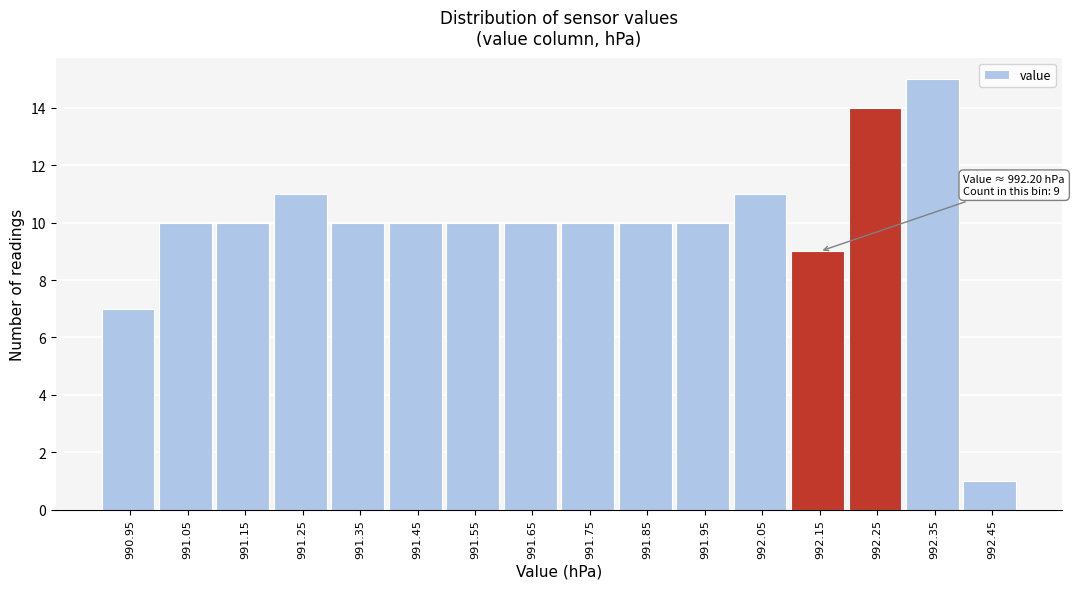

Over which range of the x-axis is the bar tallest?

992.3 to 992.4